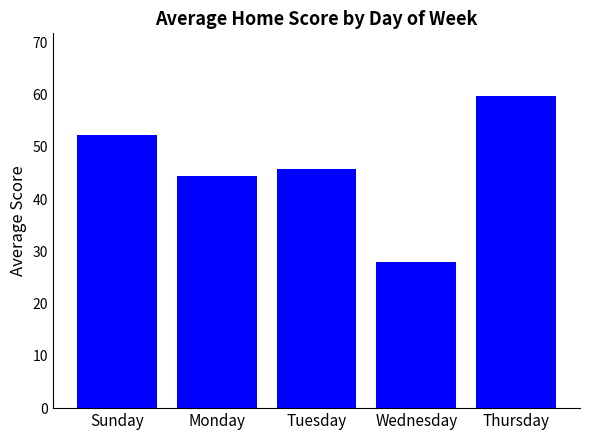

List the labels in order of value, largest first.

Thursday, Sunday, Tuesday, Monday, Wednesday